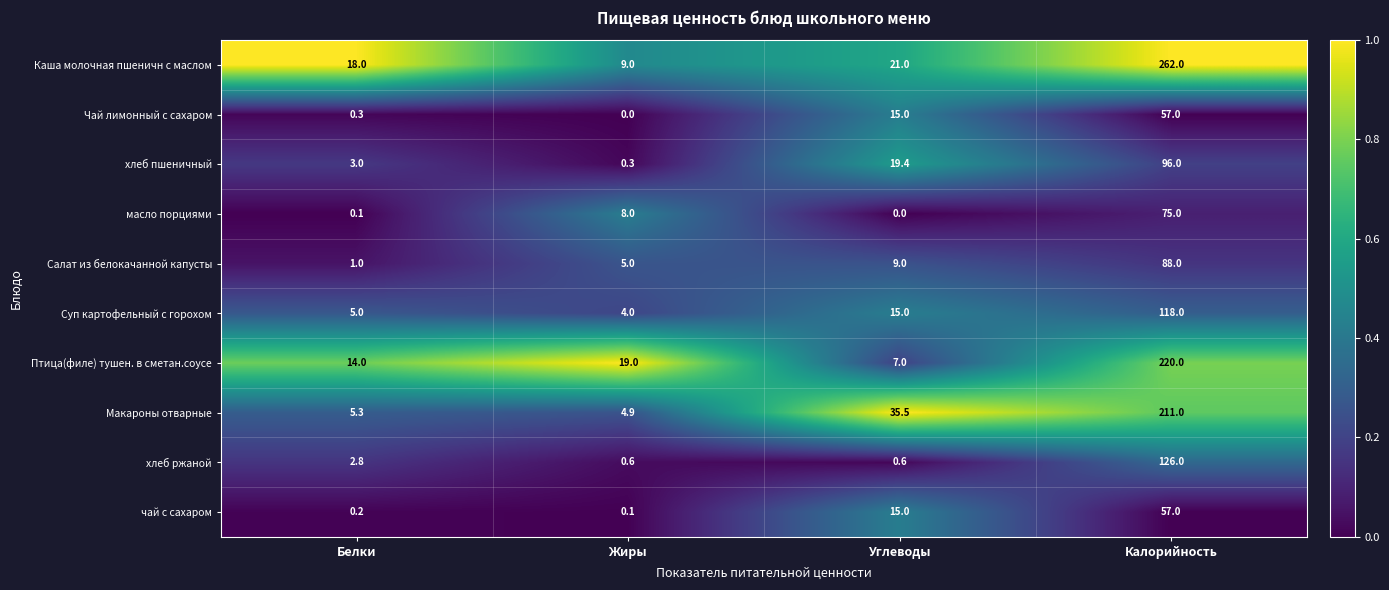

At Жиры, list the series in order from smallest to largest.

Чай лимонный с сахаром, чай с сахаром, хлеб пшеничный, хлеб ржаной, Суп картофельный с горохом, Макароны отварные, Салат из белокачанной капусты, масло порциями, Каша молочная пшеничн с маслом, Птица(филе) тушен. в сметан.соусе